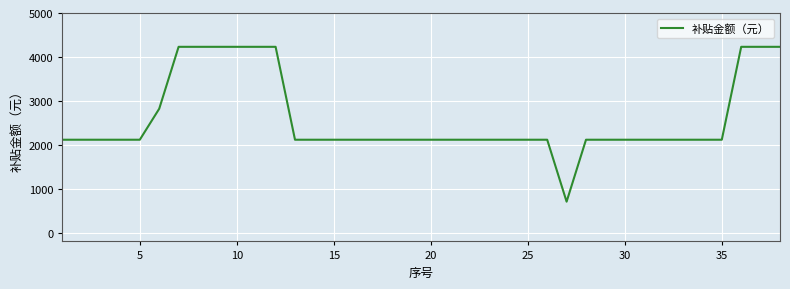

What is the maximum value shown in the chart?

4230